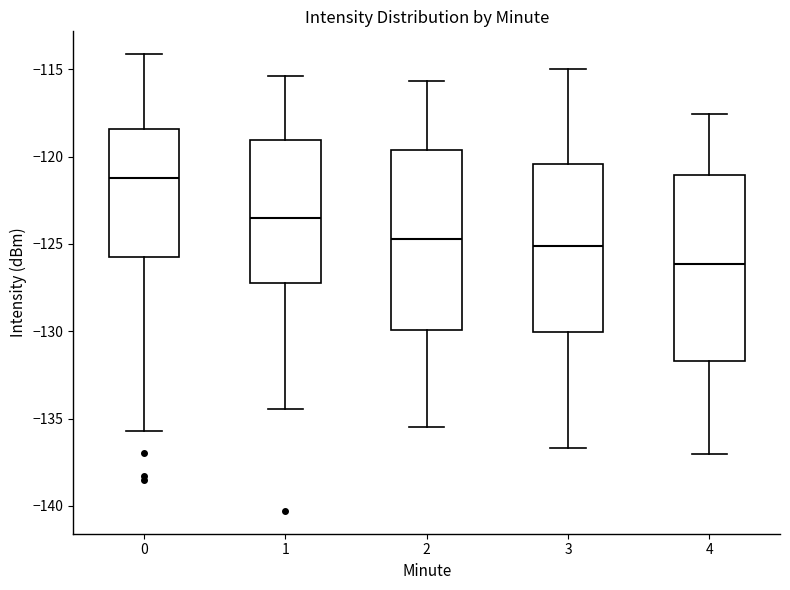

Reading left to right, transcribe this box plot: for each box, give where its median line is, the range the box spans, and where its two whiskers end, as read against the y-axis. The values are not printed on the chart, so give them approximately, as read against the axis.

0: median -121.0, box -125.5 to -118.5, whiskers -135.5 to -114.0
1: median -123.5, box -127.5 to -119.0, whiskers -134.5 to -115.5
2: median -124.5, box -130.0 to -119.5, whiskers -135.5 to -115.5
3: median -125.0, box -130.0 to -120.5, whiskers -136.5 to -115.0
4: median -126.0, box -131.5 to -121.0, whiskers -137.0 to -117.5